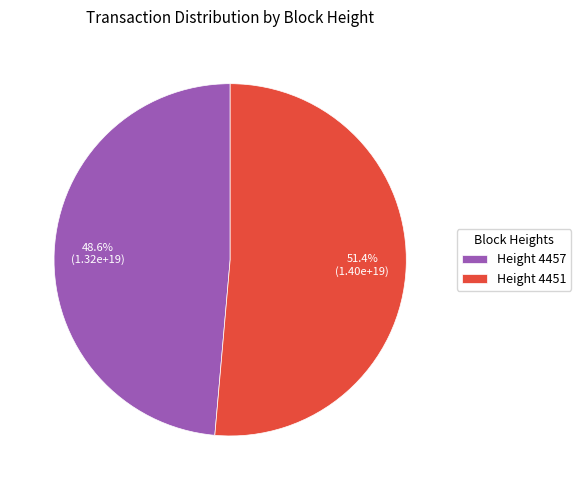

Combined, what portion of the pie is Height 4457 and Height 4451?

100.0%